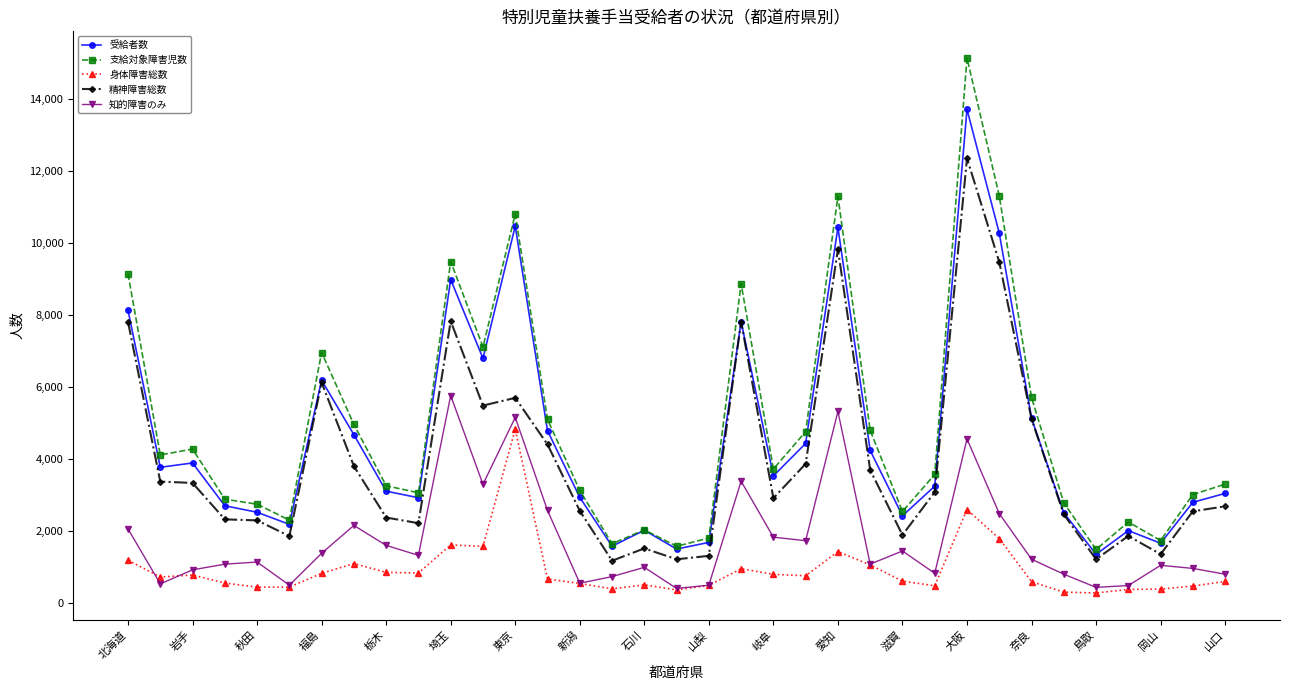

True or false: 身体障害総数 and 精神障害総数 intersect in this chart.

False